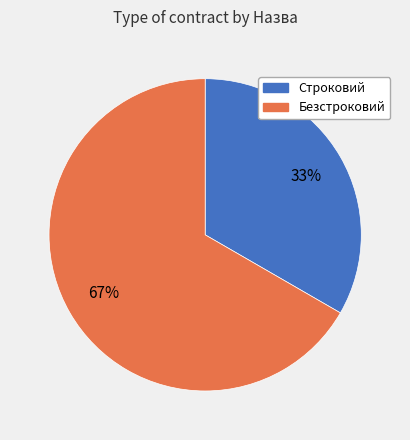

Is the sum of Безстроковий and Строковий greater than half?

Yes